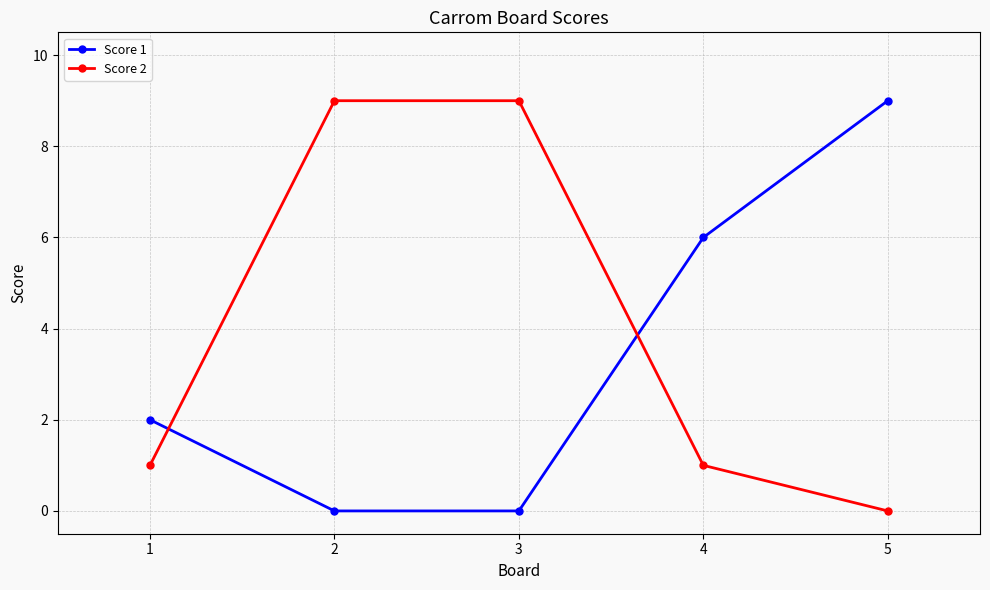

How many Score 1 values are between 0 and 6?

4